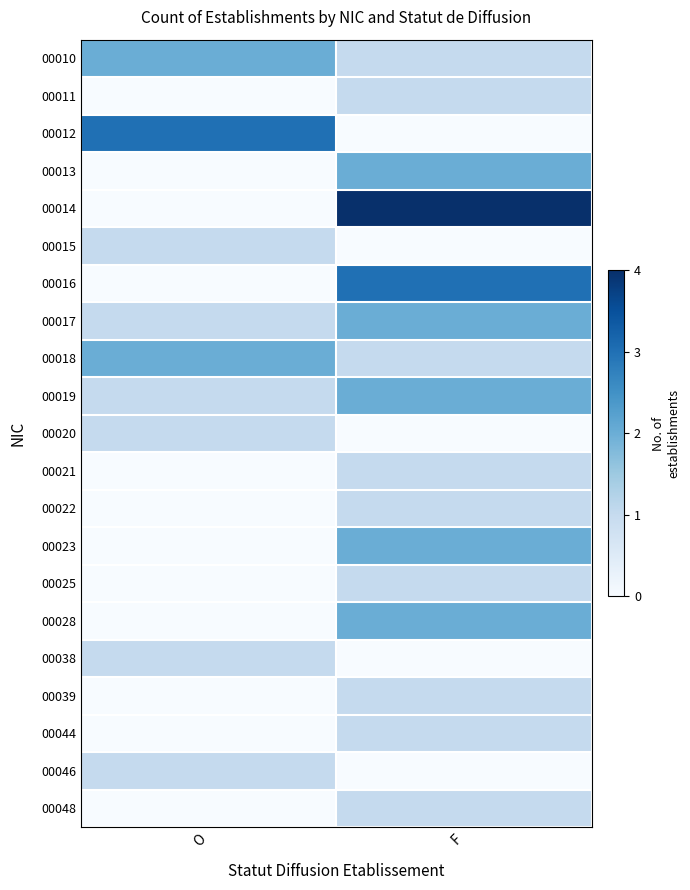

Which category has the lowest value across all series?

O